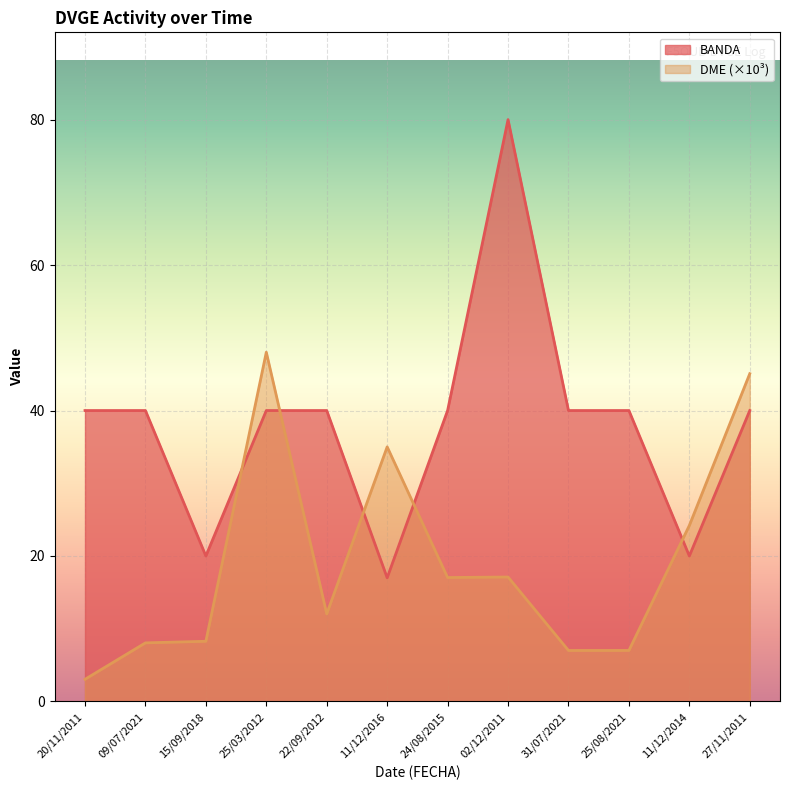

Read the BANDA value at 11/12/2016.

17.0